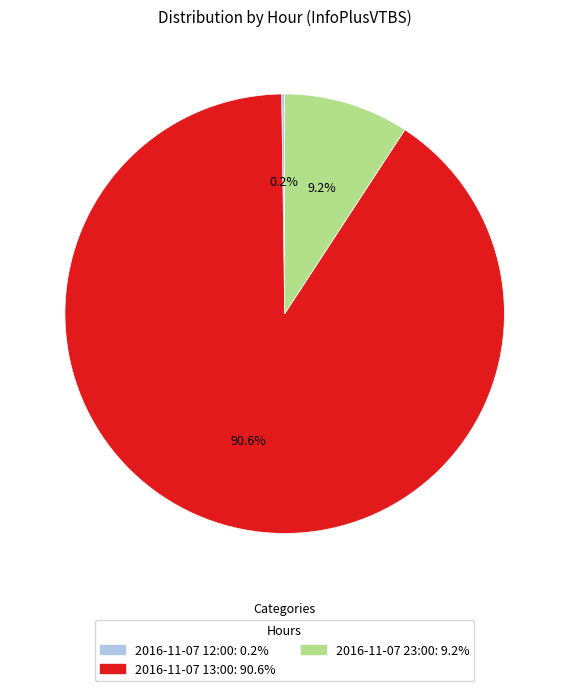

Which has a higher value, 2016-11-07 13:00: 90.6% or 2016-11-07 23:00: 9.2%?

2016-11-07 13:00: 90.6%